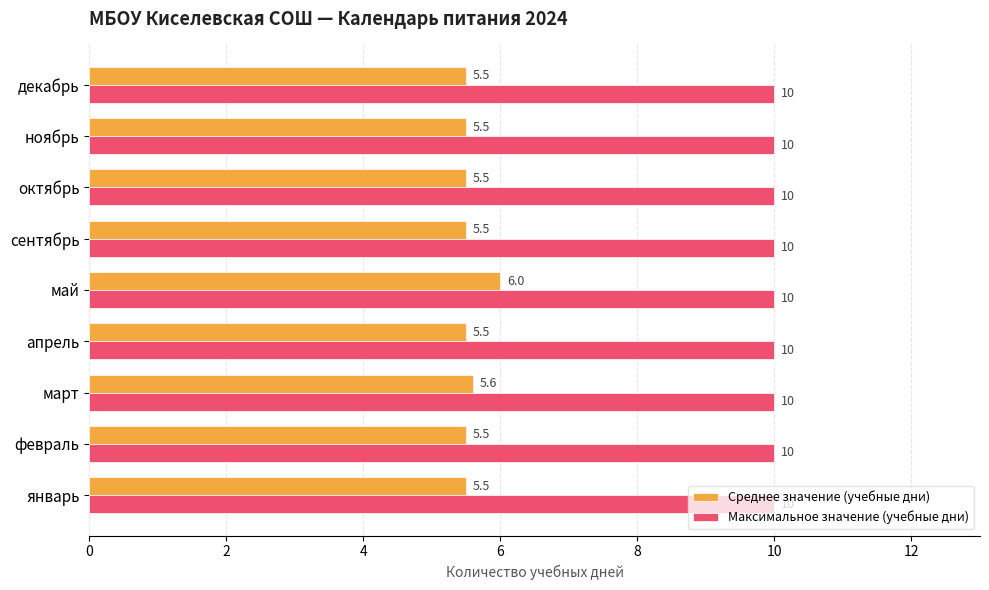

What is the difference between the maximum and minimum values in the Среднее значение (учебные дни) series?

0.5